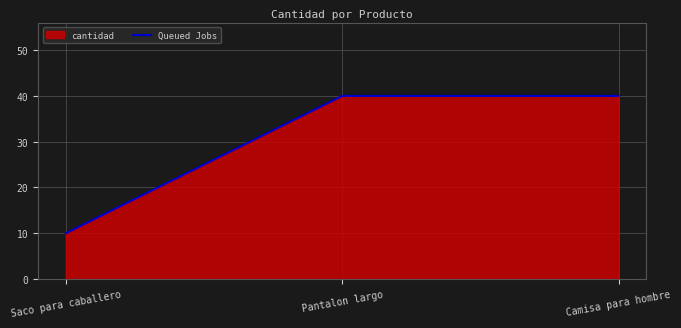

Reading right to left, what are all the values shown in this chart?

40	40	10